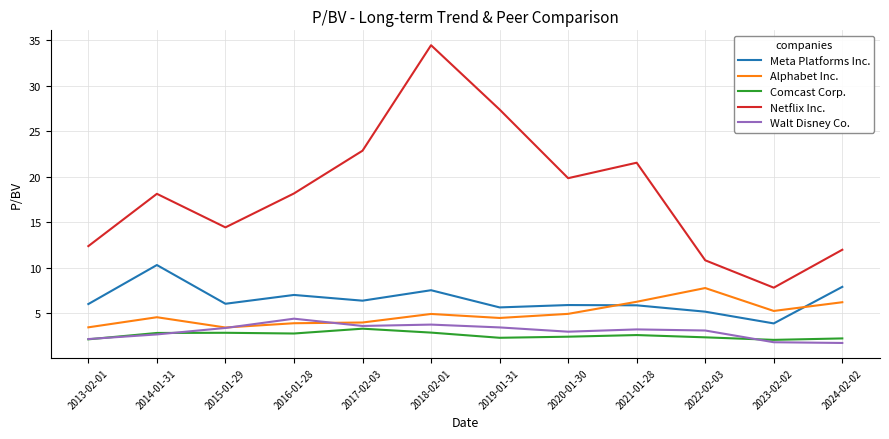

At how many categories does at least one series exceed 30?

1